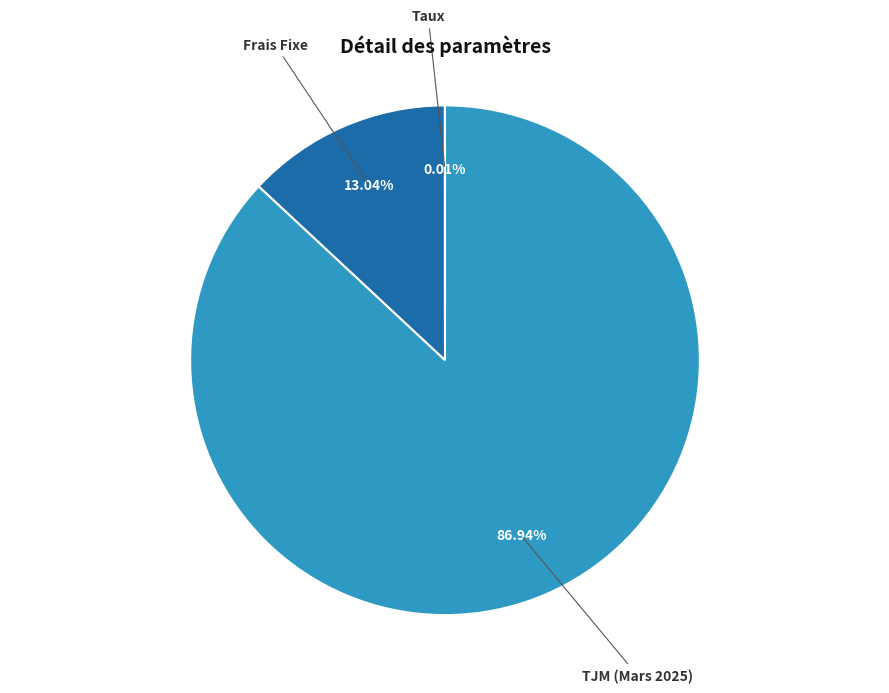

What is the largest slice in the pie chart?

TJM (Mars 2025)